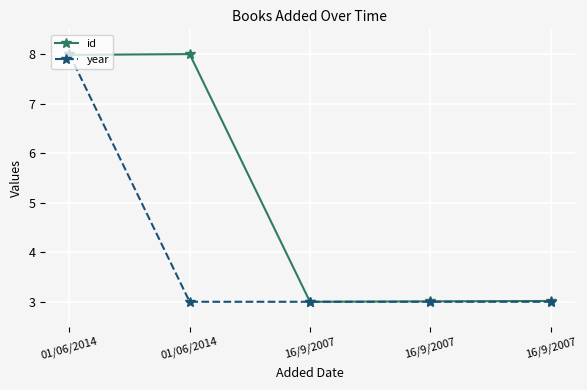

Is this an area chart (filled region under the line)?

No